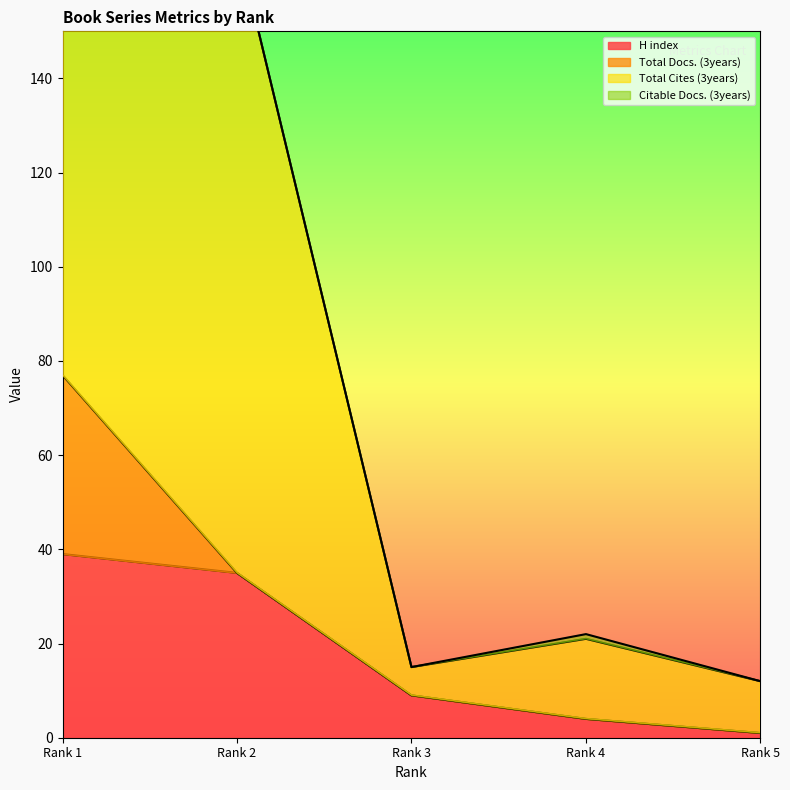

How many values in the Total Cites (3years) series are below 17?

2